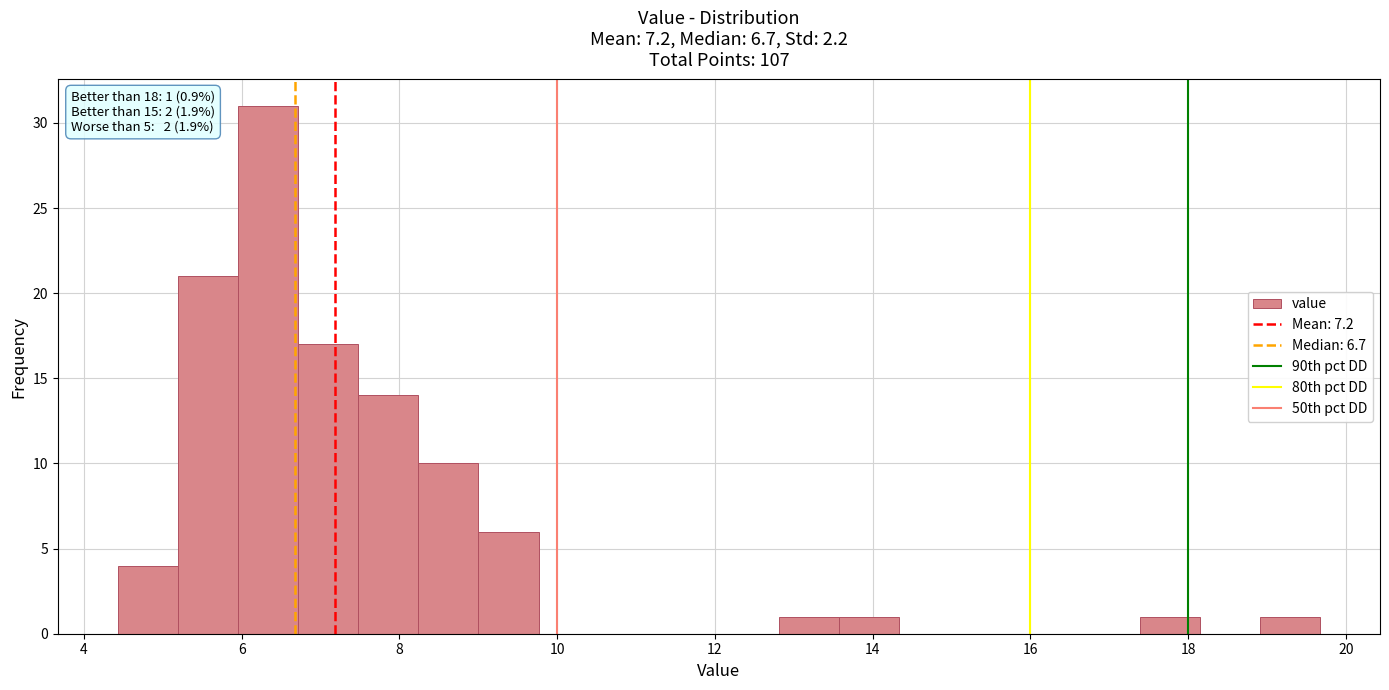

Read against the x-axis, roughly where is the centre of the tallest bar?

6.4